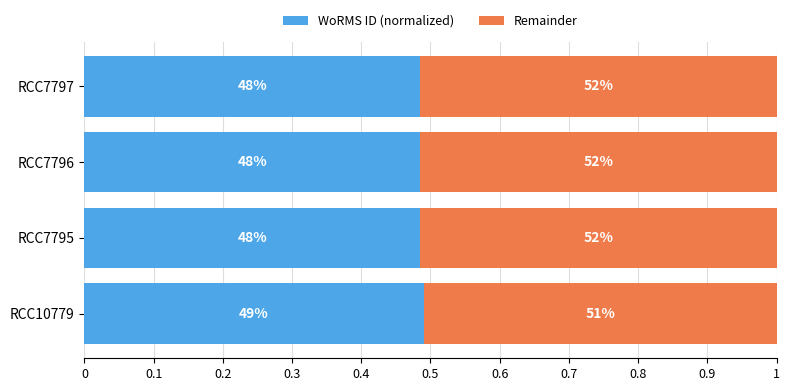

What are all the series names shown in the legend?

WoRMS ID (normalized), Remainder